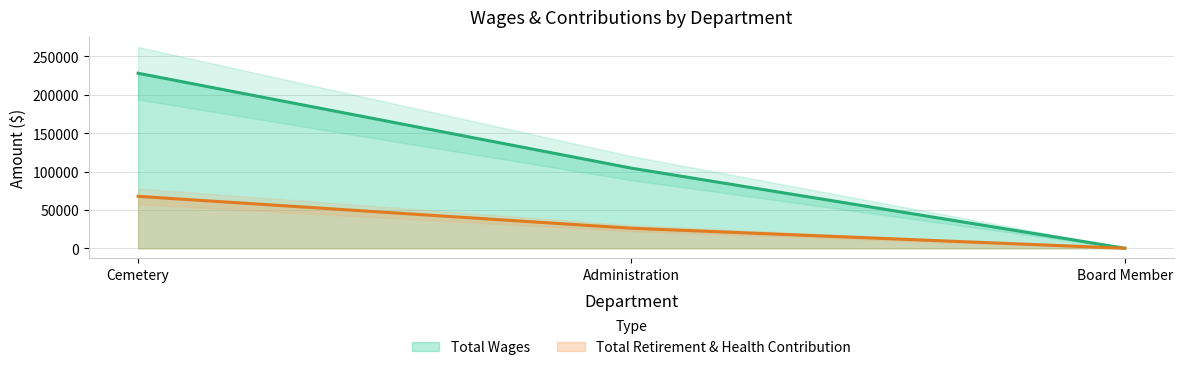

What is the label of the 2nd point from the right?

Administration